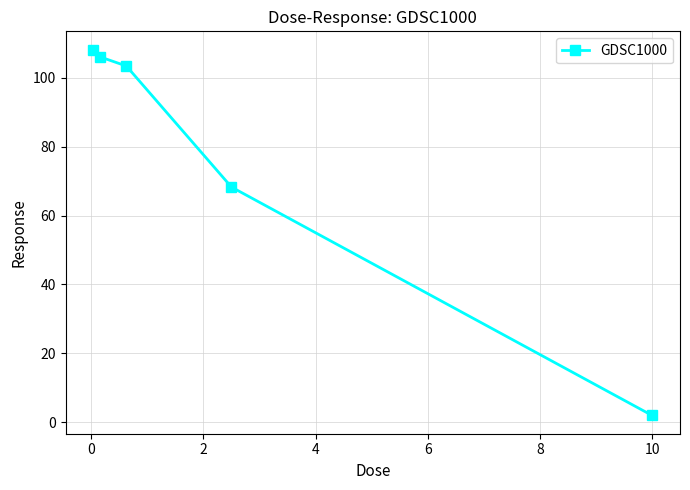

True or false: the data has more than 2 interior local peaks.

False